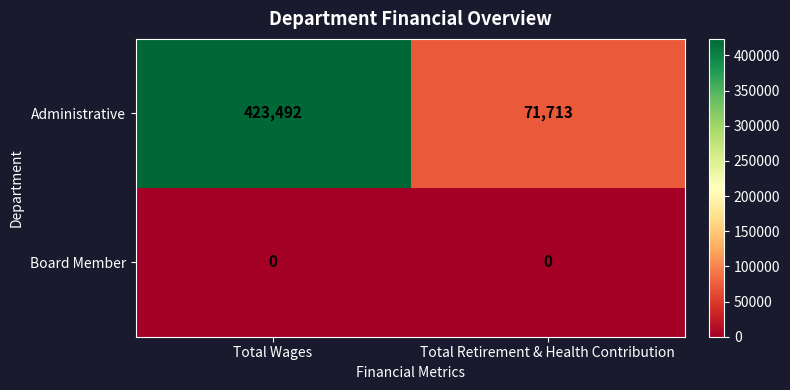

How many distinct data groups are displayed?

2